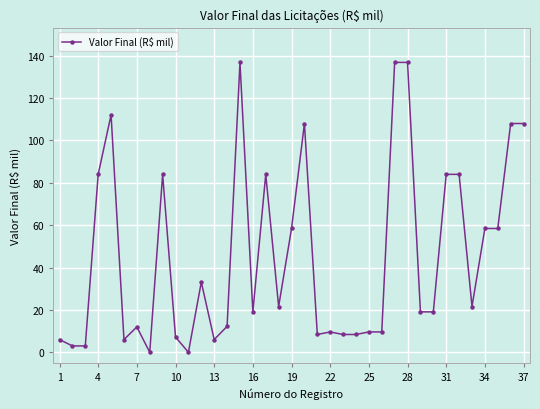

True or false: there are more than 1 points higher than both neighbors.

True